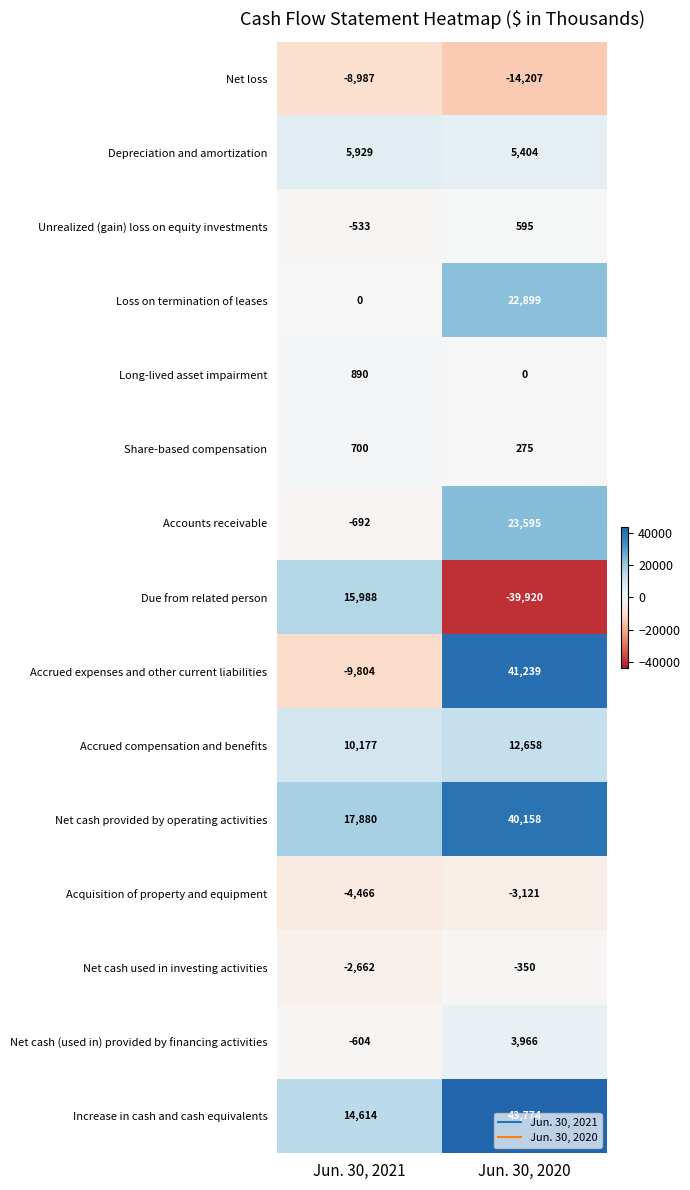

At Jun. 30, 2021, list the series in order from smallest to largest.

Accrued expenses and other current liabilities, Net loss, Acquisition of property and equipment, Net cash used in investing activities, Accounts receivable, Net cash (used in) provided by financing activities, Unrealized (gain) loss on equity investments, Loss on termination of leases, Share-based compensation, Long-lived asset impairment, Depreciation and amortization, Accrued compensation and benefits, Increase in cash and cash equivalents, Due from related person, Net cash provided by operating activities